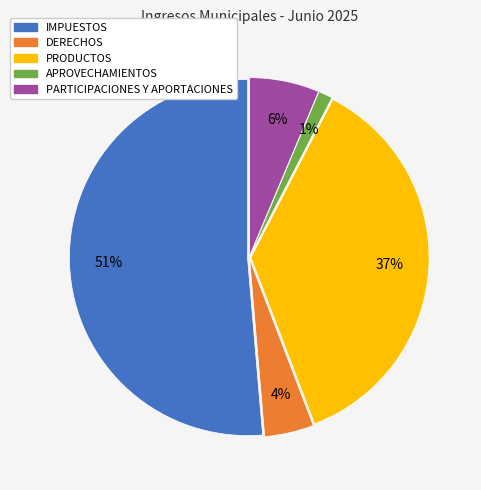

Count the number of slices in the pie.

5